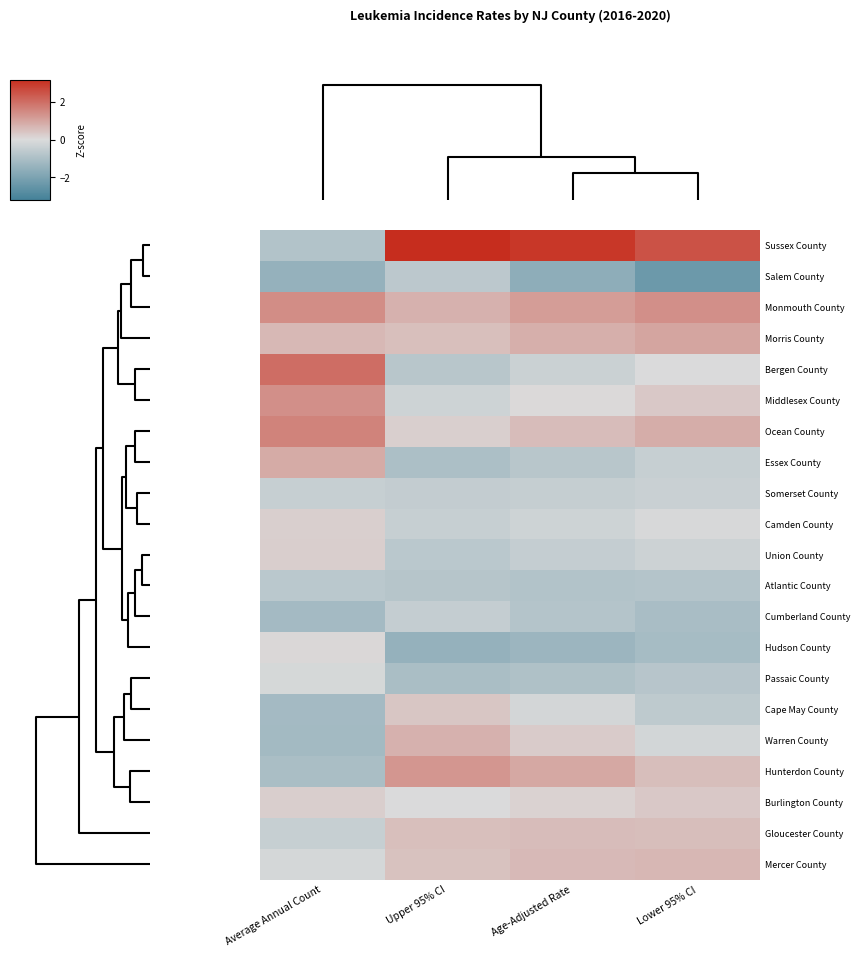

Which series has the largest range (max minus min)?

Sussex County